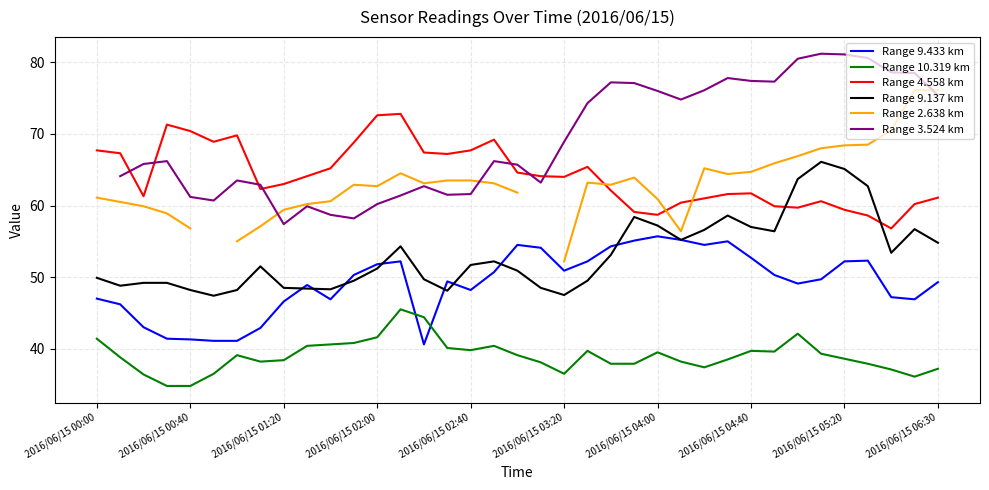

Is it true that Range 10.319 km equals 37.2 at 2016/06/15 06:30?

True